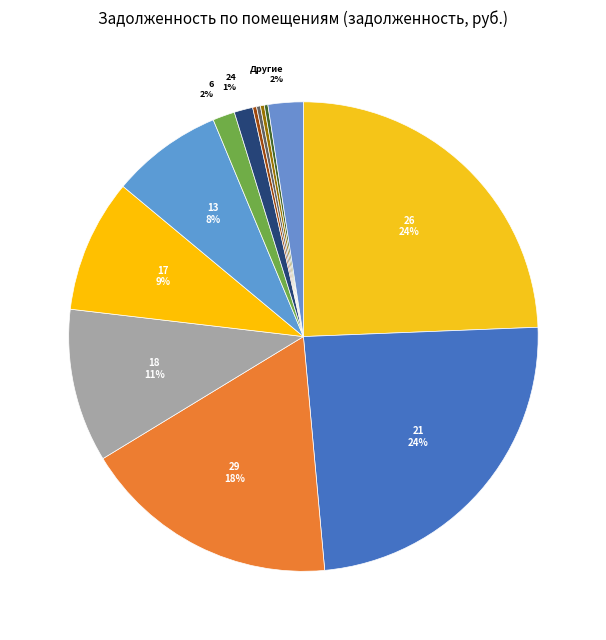

What is the largest slice in the pie chart?

26